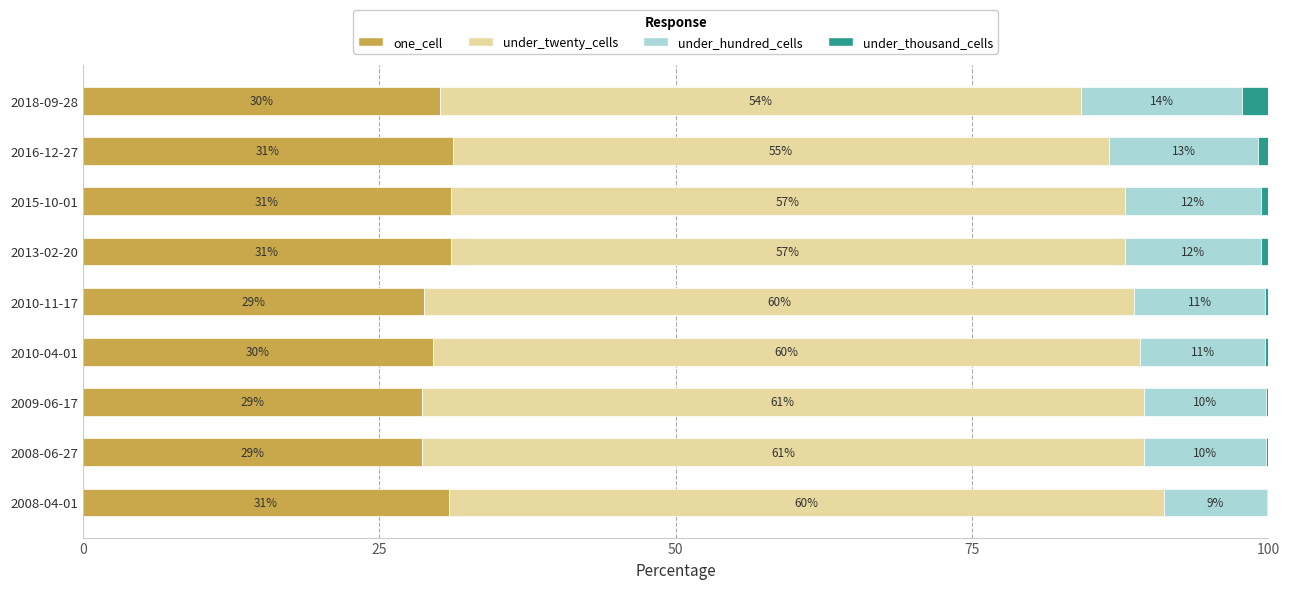

What is the sum of all one_cell values?

269.7